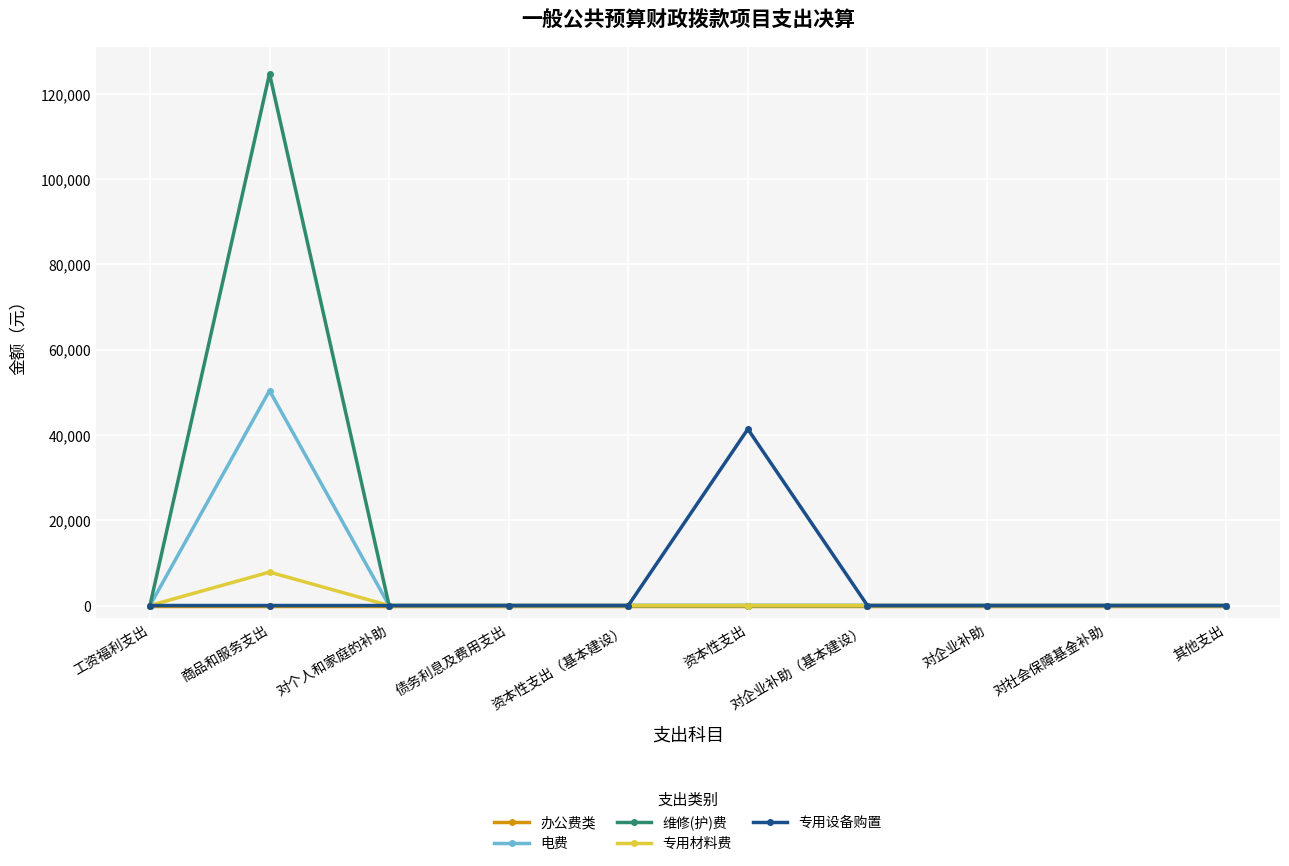

Which series has the largest range (max minus min)?

维修(护)费